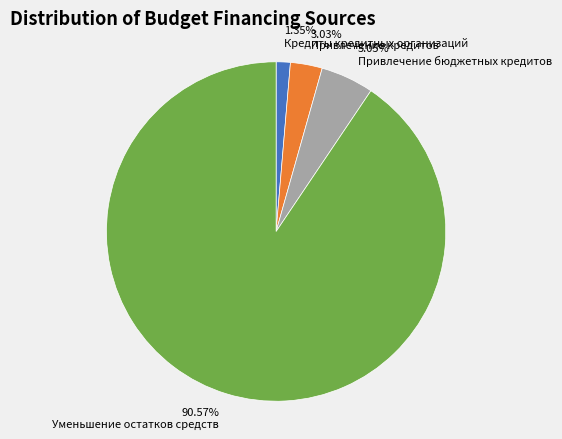

To the nearest percent, what is the difference between the largest and smallest slice percentages?

89%